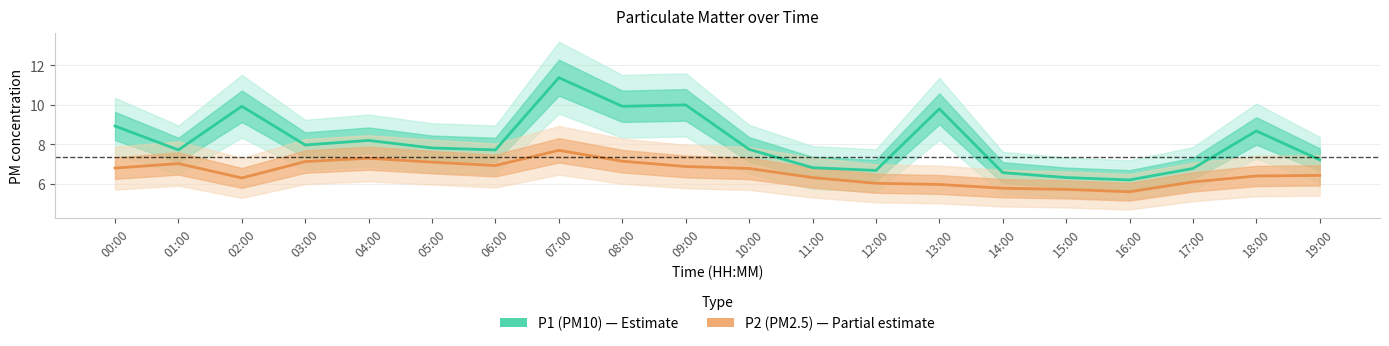

At which label does P2 first exceed 6?

00:00